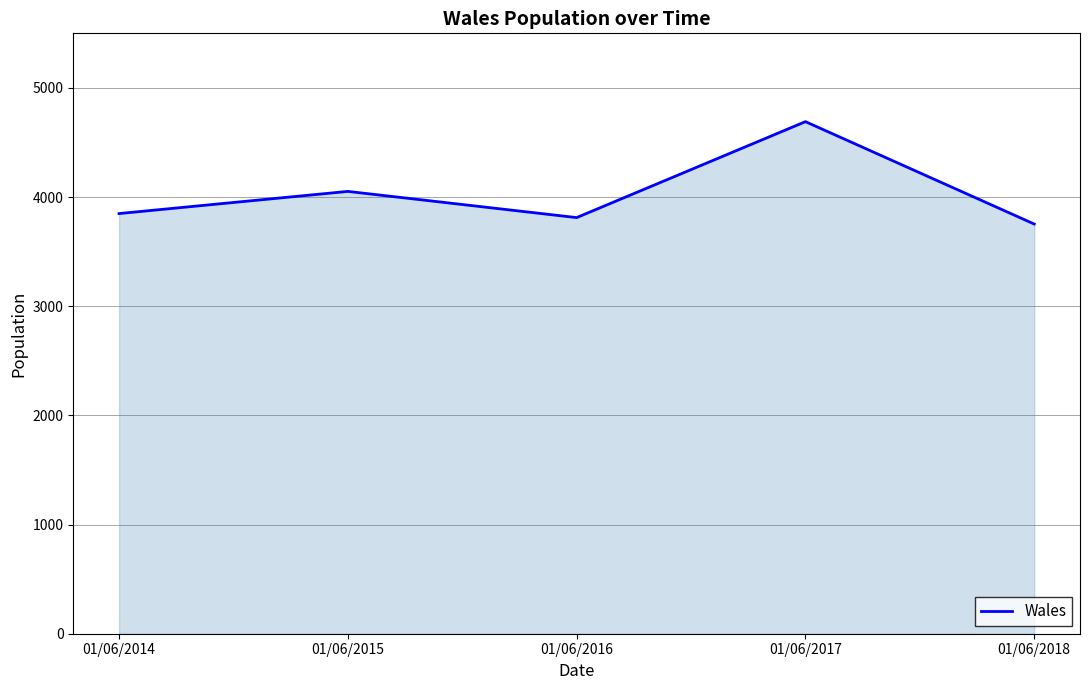

Which label corresponds to the largest value in the chart?

01/06/2017